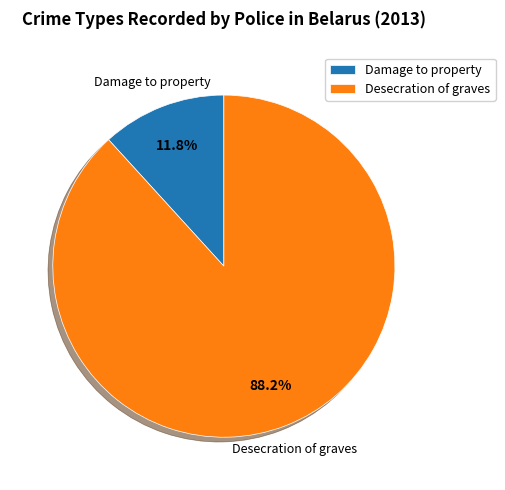

Is it true that Desecration of graves is 88% of the pie?

True